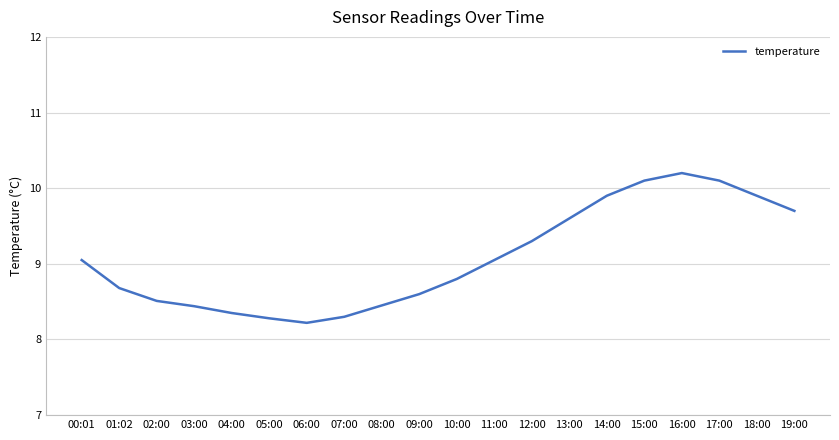

Where is the first local minimum?

06:00